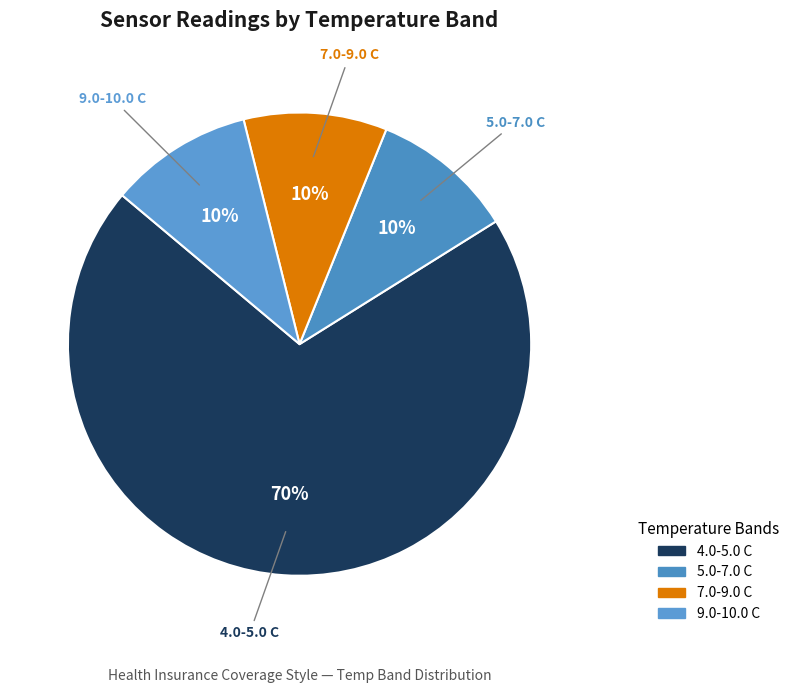

How many slices are in this pie chart?

4